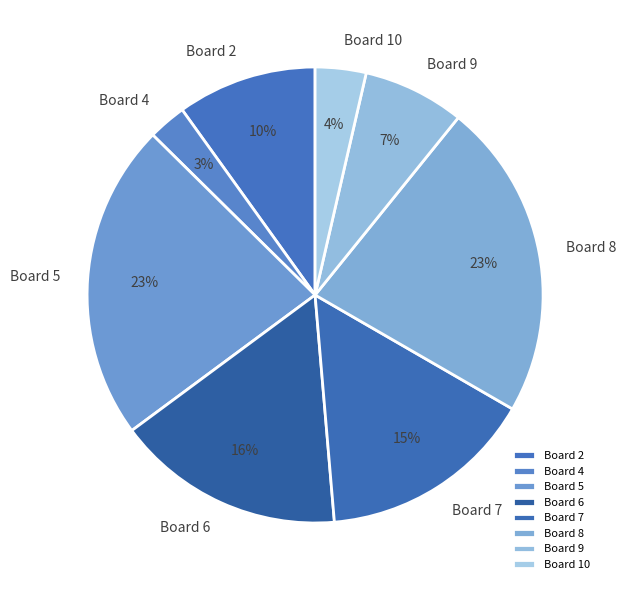

Count the number of slices in the pie.

8